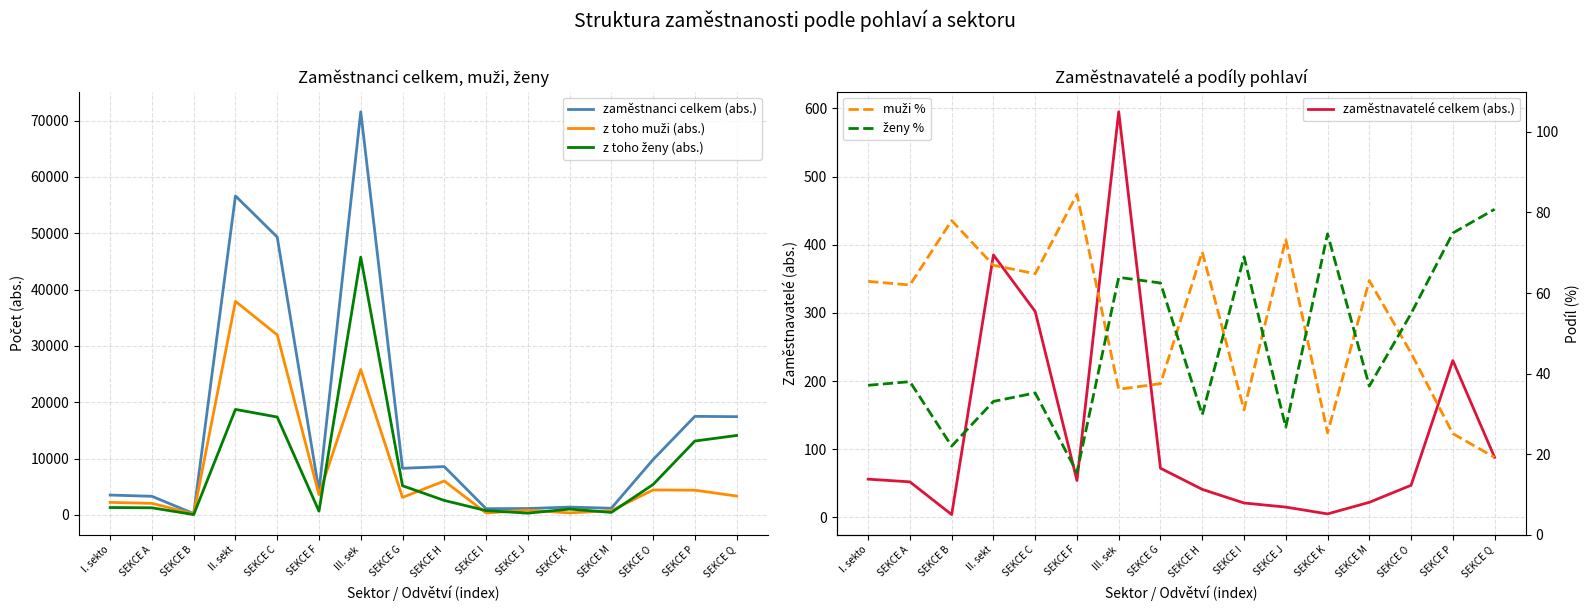

How many lines are shown in the chart?

6